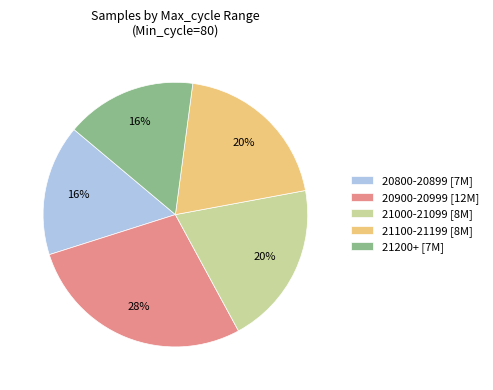

To the nearest percent, what percentage of the pie is 21000-21099 [8M]?

20%